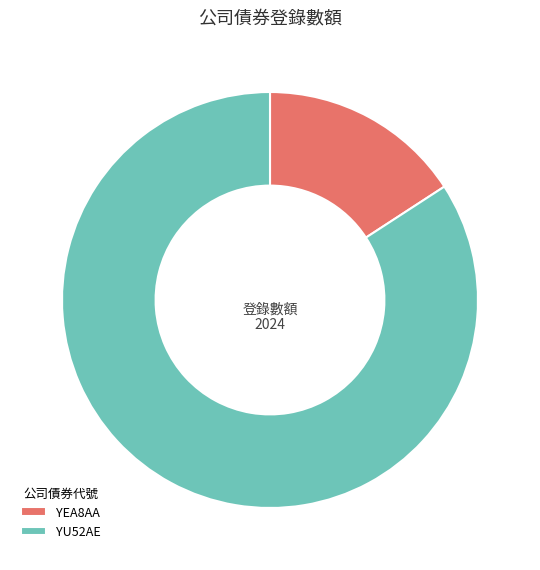

Is there any slice that represents more than half of the pie?

Yes